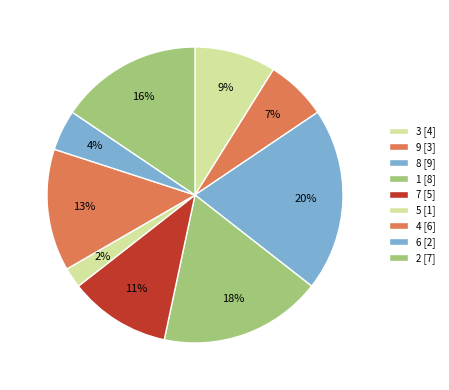

Is 6 the majority of the pie?

No